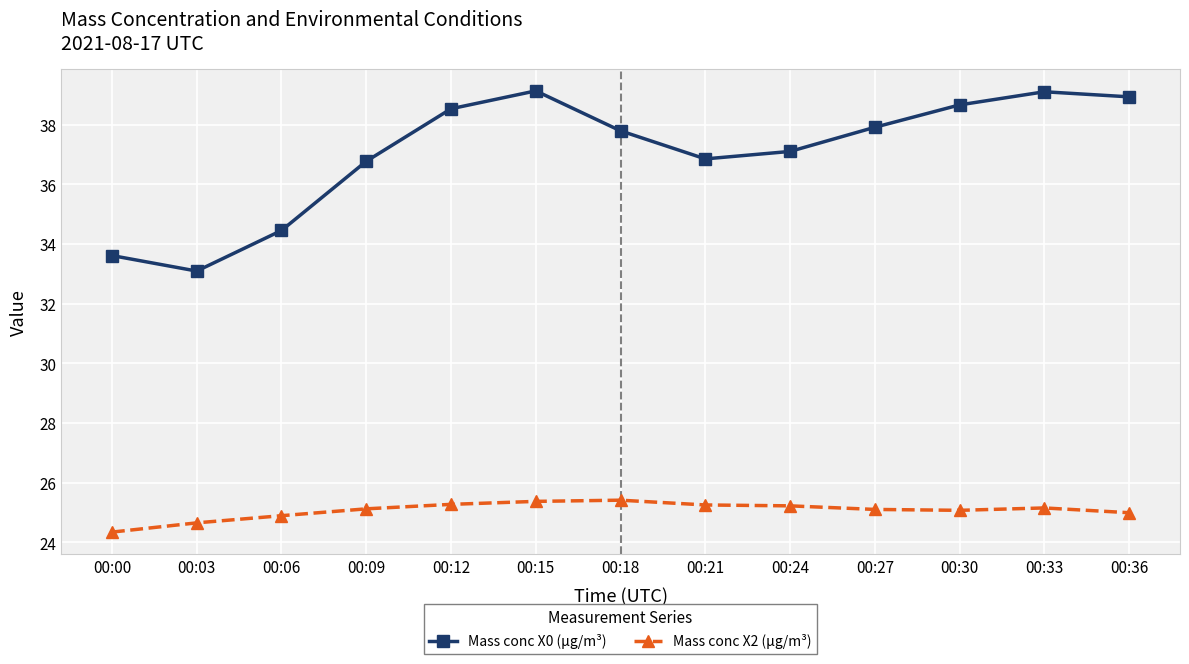

Which series has the widest spread of values?

Mass conc X0 (μg/m³)